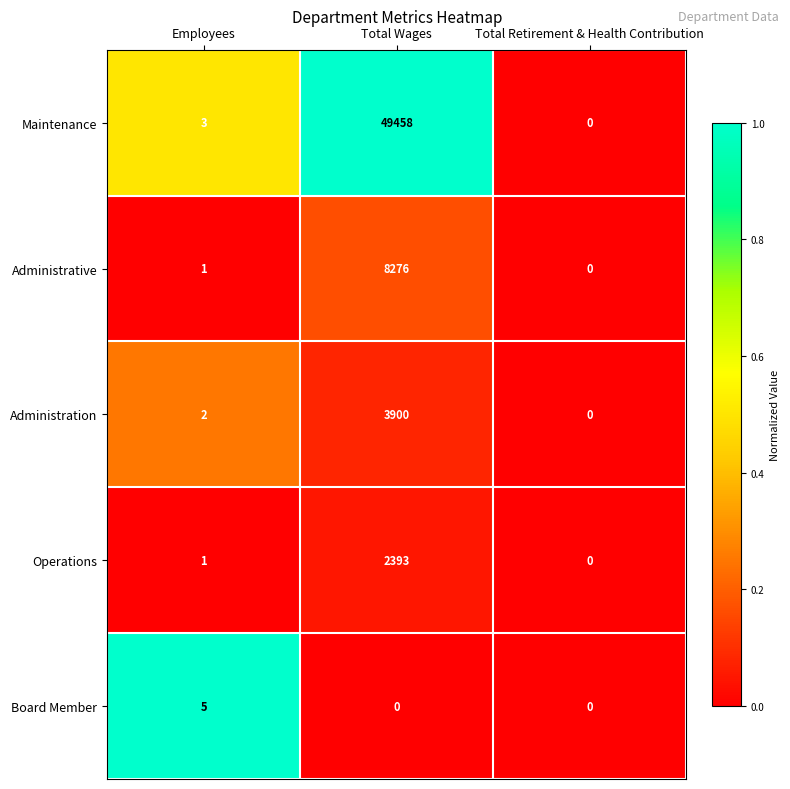

Reading left to right, transcribe all the data shown in this chart.

Maintenance: Employees=3	Total Wages=49458	Total Retirement & Health Contribution=0
Administrative: Employees=1	Total Wages=8276	Total Retirement & Health Contribution=0
Administration: Employees=2	Total Wages=3900	Total Retirement & Health Contribution=0
Operations: Employees=1	Total Wages=2393	Total Retirement & Health Contribution=0
Board Member: Employees=5	Total Wages=0	Total Retirement & Health Contribution=0